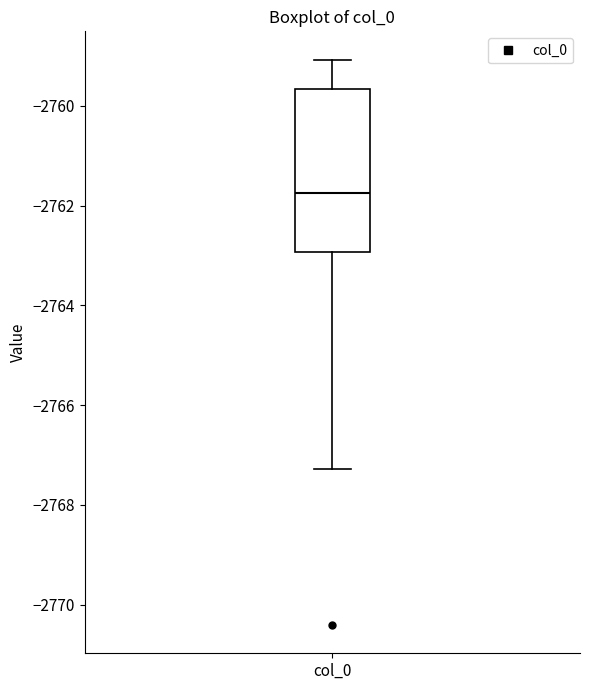

Transcribe this box plot: give where the median line is, the range the box spans, and where the two whiskers end, as read against the y-axis. The values are not printed on the chart, so give them approximately, as read against the axis.

median -2761.8, box -2763.0 to -2759.6, whiskers -2767.2 to -2759.0